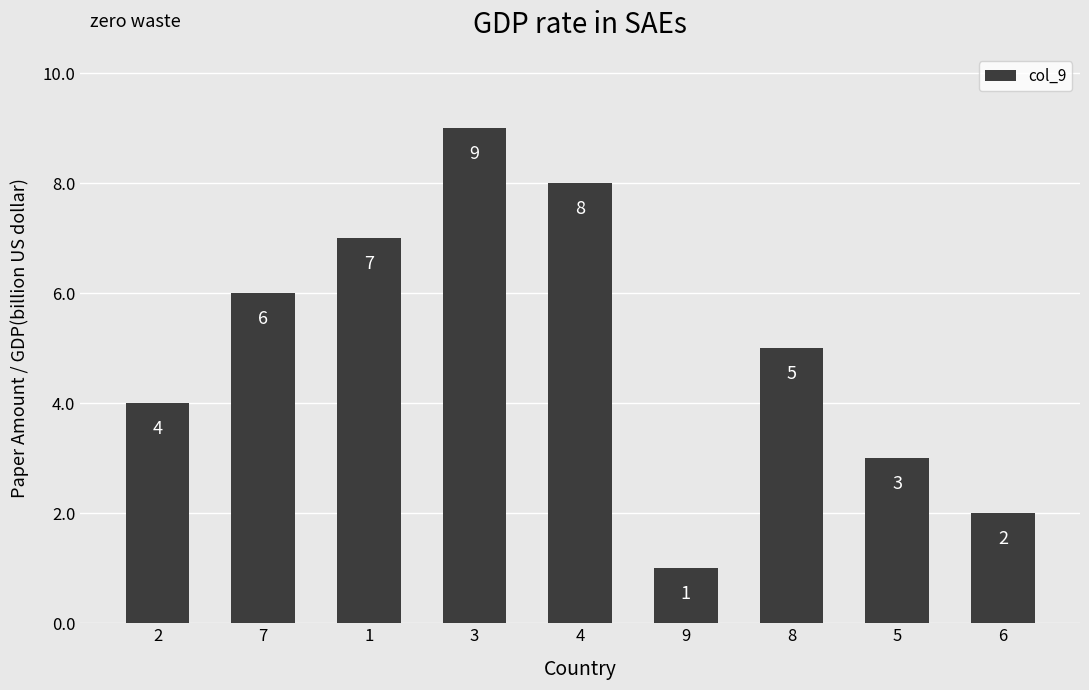

Which label corresponds to the largest value in the chart?

3